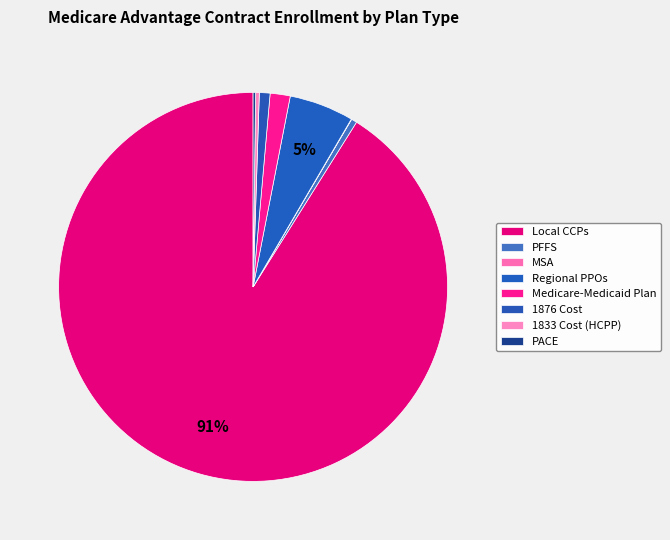

To the nearest percent, what is the combined percentage of Local CCPs and Medicare-Medicaid Plan?

93%